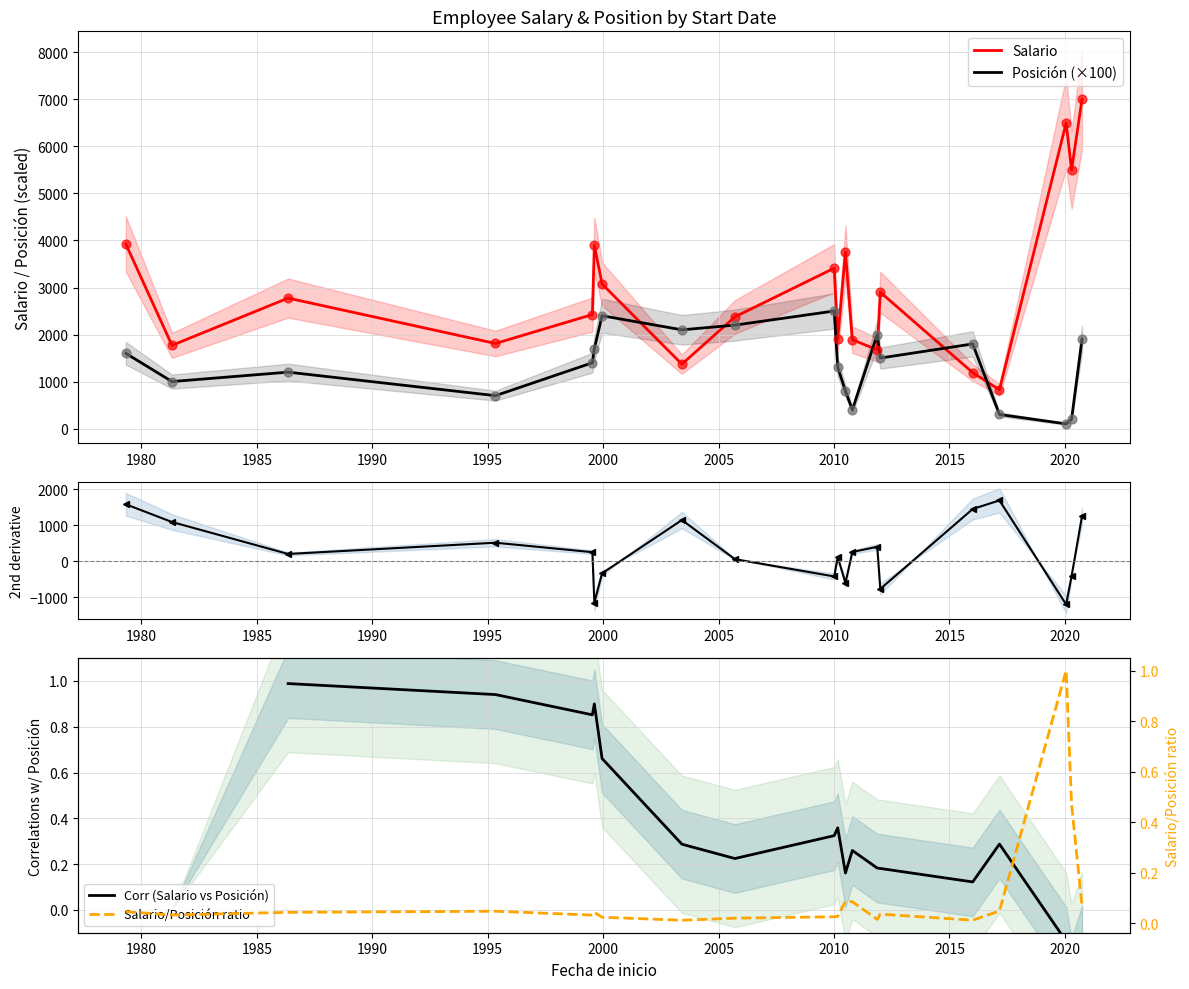

Which series contains the highest Y value?

Salario